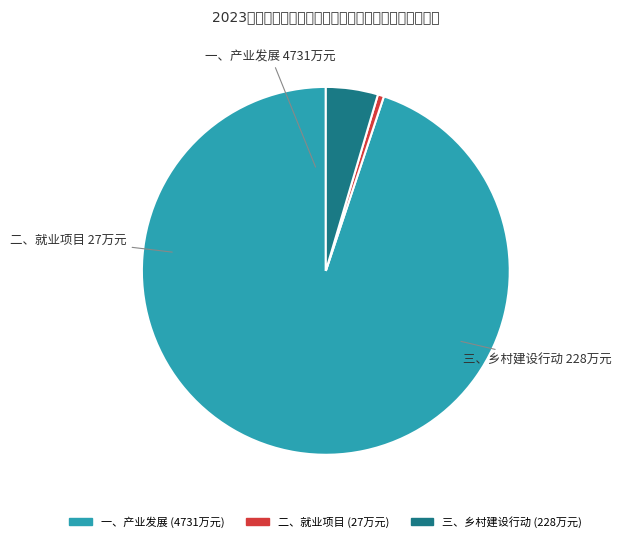

Is 三、乡村建设行动 the majority of the pie?

No